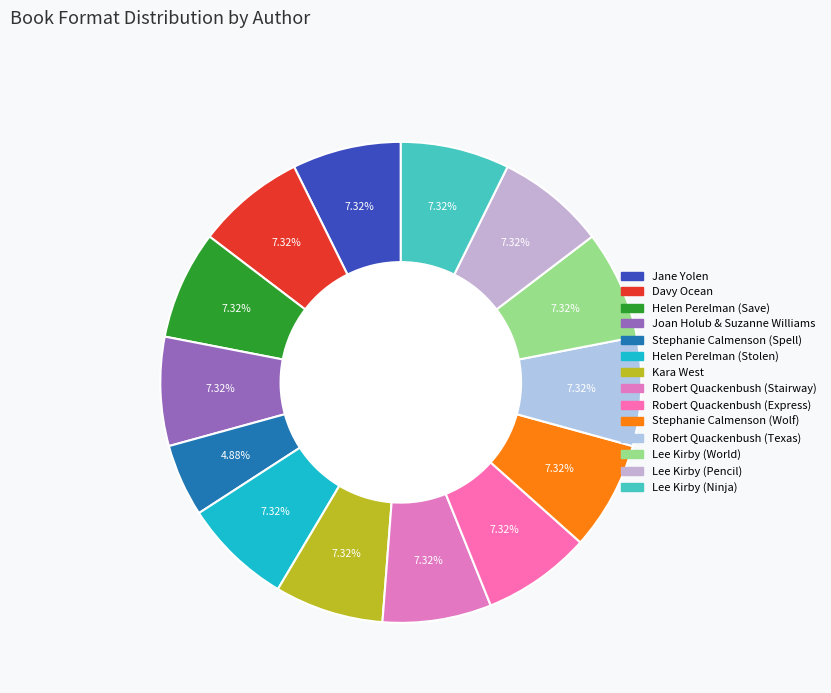

True or false: Lee Kirby (Ninja) accounts for 7% of the total.

True